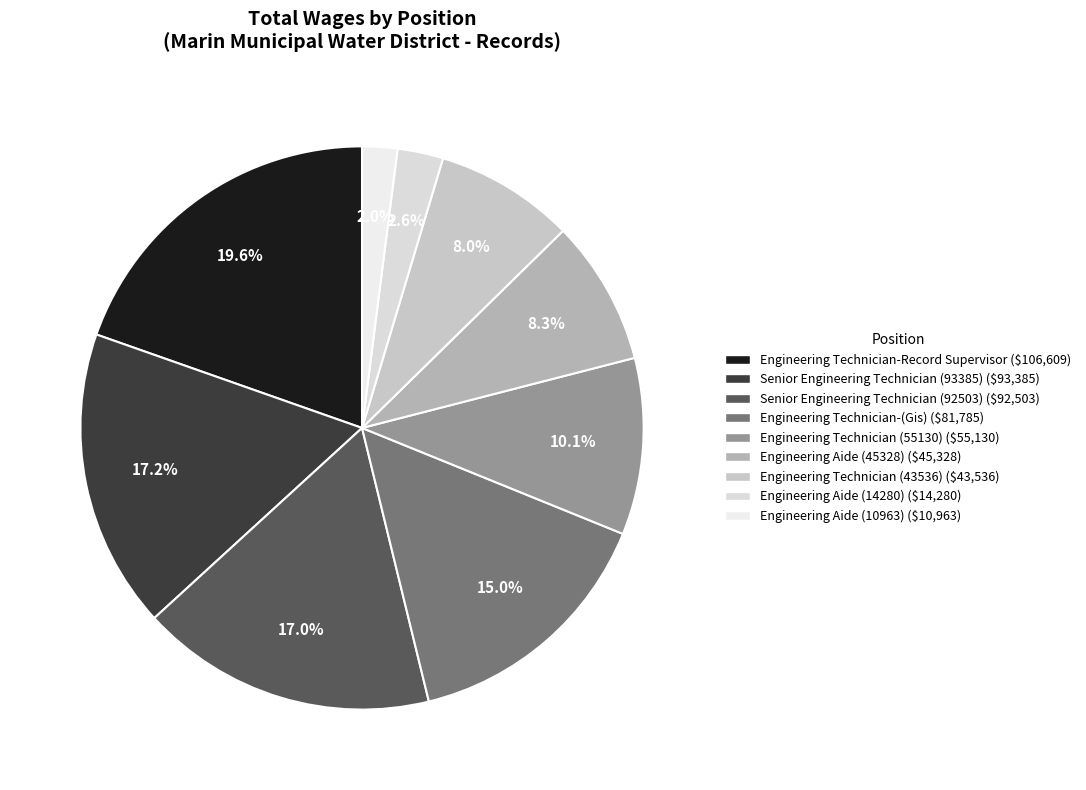

To the nearest percent, what is the difference between the largest and smallest slice percentages?

18%